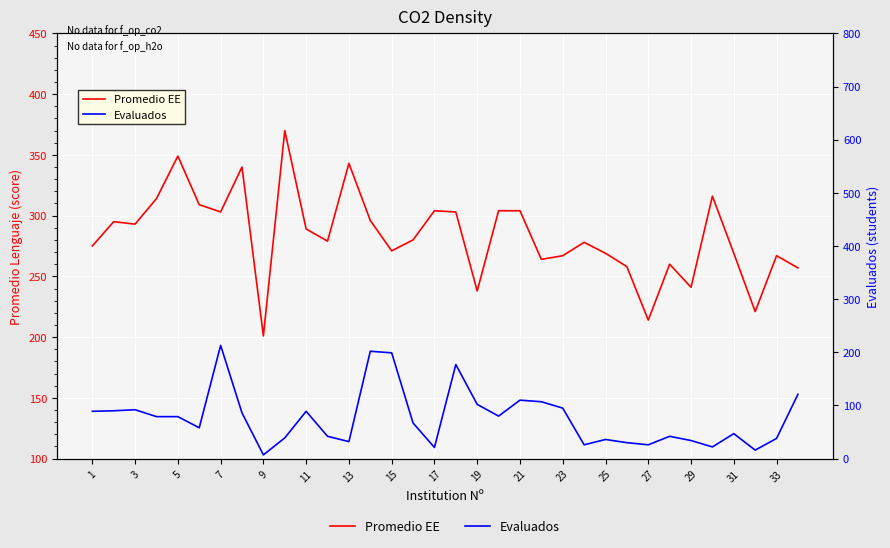

In Promedio EE, how many points are higher than both neighbors (excluding endpoints)?

10